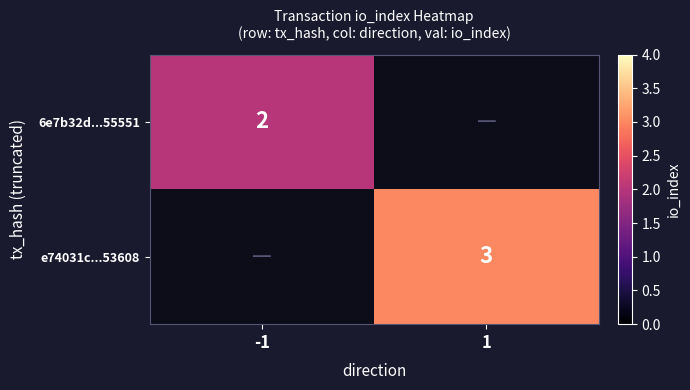

The value of 6e7b32d...55551 at -1 is 2. True or false?

True